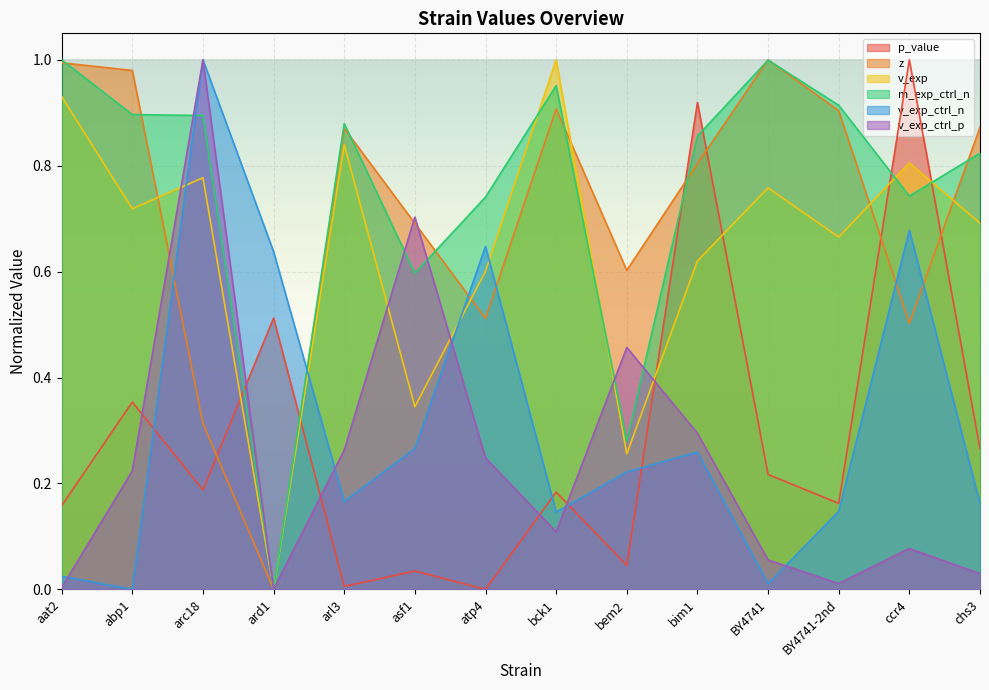

Reading right to left, extract all data points from this chart.

p_value: chs3=0.3	ccr4=1.0	BY4741-2nd=0.2	BY4741=0.2	bim1=0.9	bem2=0.0	bck1=0.2	atp4=0.0	asf1=0.0	arl3=0.0	ard1=0.5	arc18=0.2	abp1=0.4	aat2=0.2
z: chs3=0.9	ccr4=0.5	BY4741-2nd=0.9	BY4741=1.0	bim1=0.8	bem2=0.6	bck1=0.9	atp4=0.5	asf1=0.7	arl3=0.9	ard1=0.0	arc18=0.3	abp1=1.0	aat2=1.0
v_exp: chs3=0.7	ccr4=0.8	BY4741-2nd=0.7	BY4741=0.8	bim1=0.6	bem2=0.3	bck1=1.0	atp4=0.6	asf1=0.3	arl3=0.8	ard1=0.0	arc18=0.8	abp1=0.7	aat2=0.9
m_exp_ctrl_n: chs3=0.8	ccr4=0.7	BY4741-2nd=0.9	BY4741=1.0	bim1=0.9	bem2=0.3	bck1=1.0	atp4=0.7	asf1=0.6	arl3=0.9	ard1=0.0	arc18=0.9	abp1=0.9	aat2=1.0
v_exp_ctrl_n: chs3=0.2	ccr4=0.7	BY4741-2nd=0.1	BY4741=0.0	bim1=0.3	bem2=0.2	bck1=0.1	atp4=0.6	asf1=0.3	arl3=0.2	ard1=0.6	arc18=1.0	abp1=0.0	aat2=0.0
v_exp_ctrl_p: chs3=0.0	ccr4=0.1	BY4741-2nd=0.0	BY4741=0.1	bim1=0.3	bem2=0.5	bck1=0.1	atp4=0.2	asf1=0.7	arl3=0.3	ard1=0.0	arc18=1.0	abp1=0.2	aat2=0.0